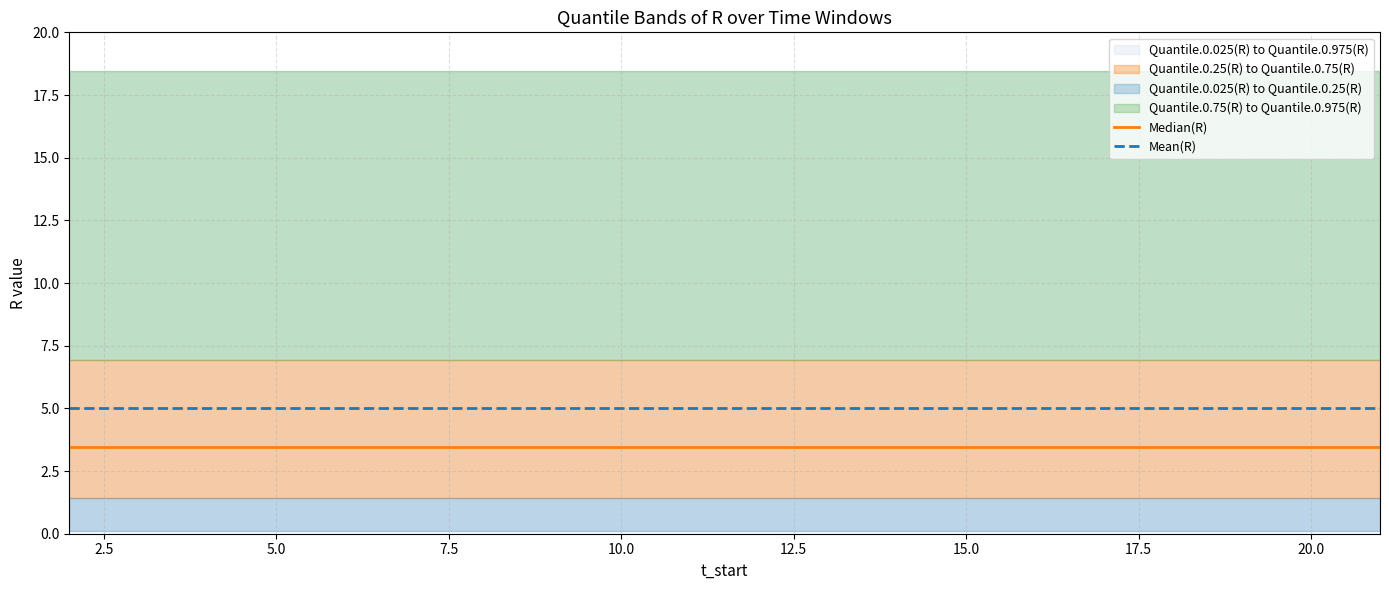

The value of Mean(R) at 20.0 is 5.0. True or false?

True